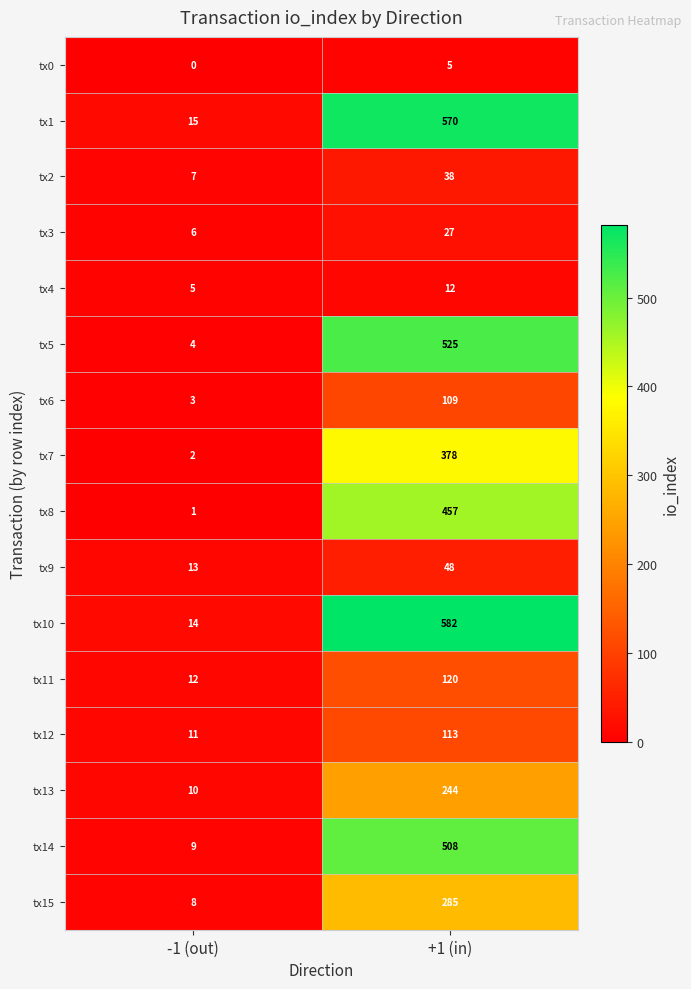

What is the sum of the tx15 values at -1 (out) and +1 (in)?

293